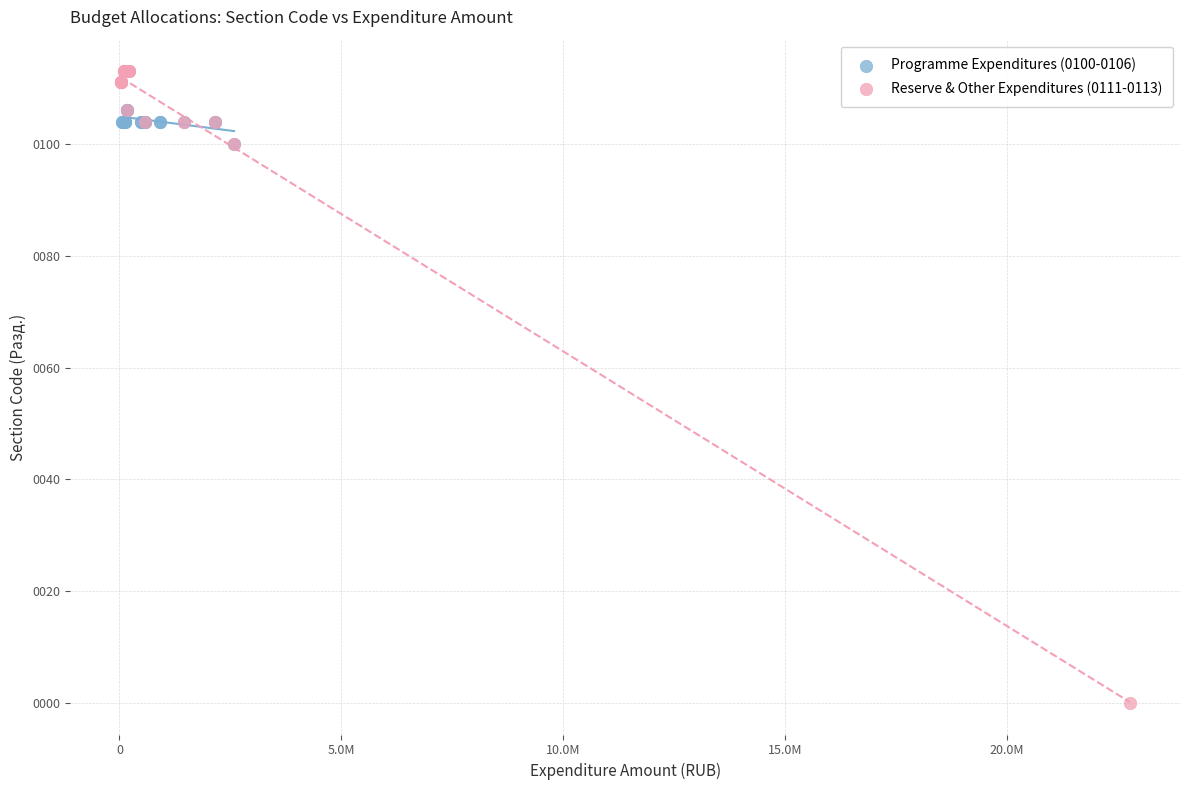

What are all the series names shown in the legend?

Programme Expenditures (0100-0106), Reserve & Other Expenditures (0111-0113)